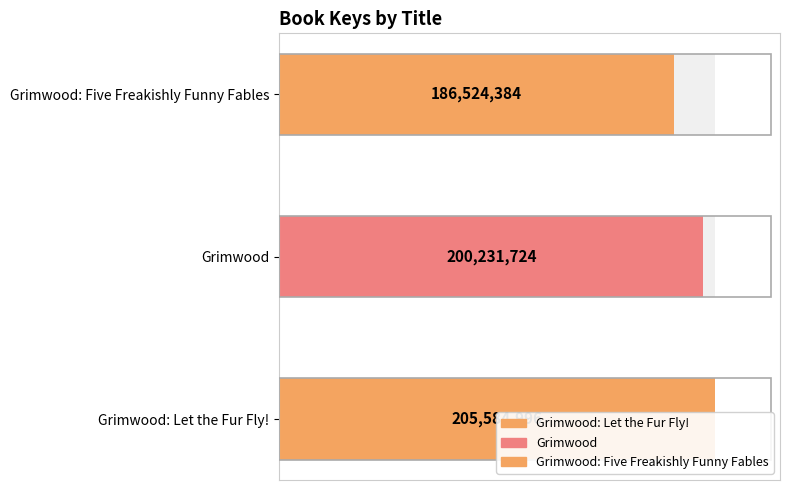

What is the smallest value displayed?

186524384